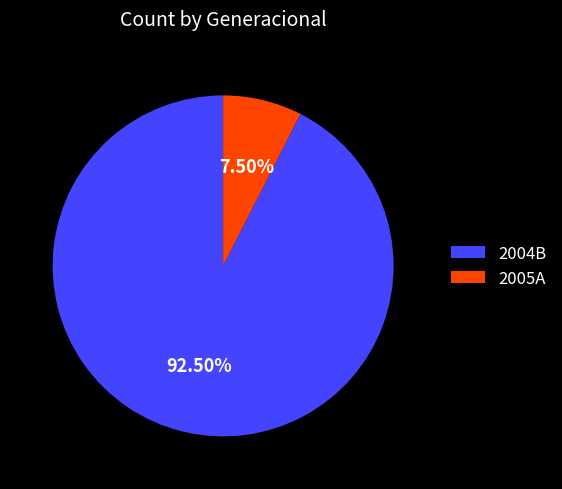

Which category accounts for the majority?

2004B